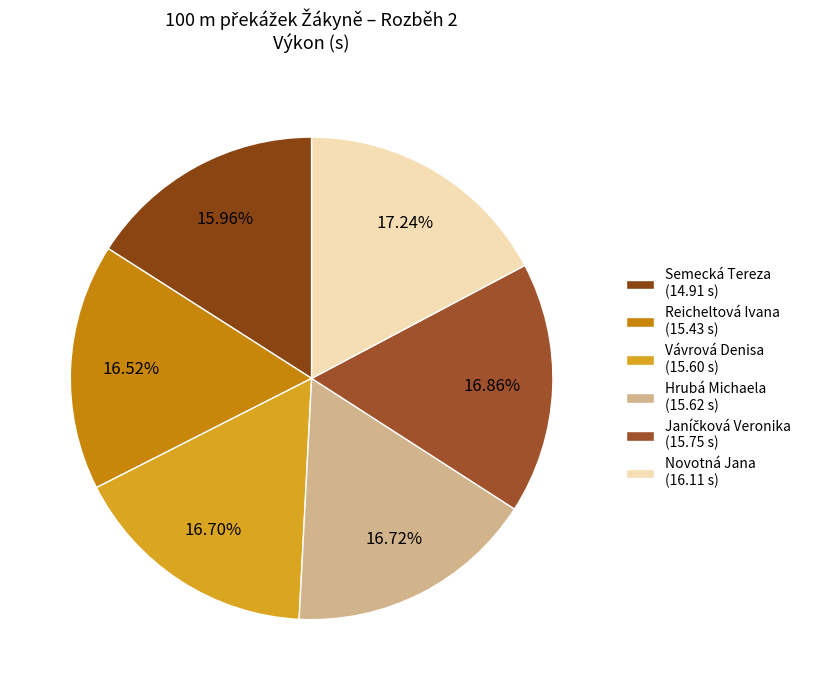

To the nearest percent, what percentage of the pie is Vávrová Denisa?

17%